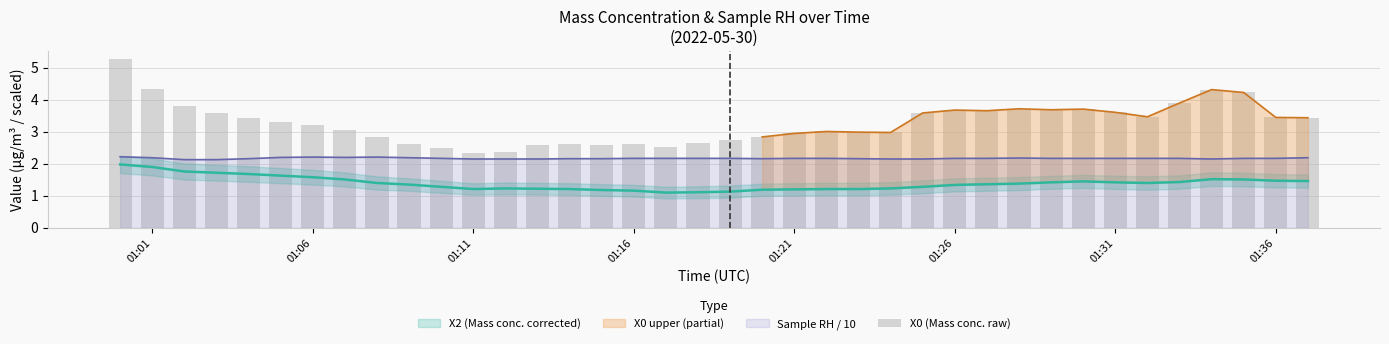

Reading left to right, list all the values displayed in this chart.

5.3	4.3	3.8	3.6	3.4	3.3	3.2	3.1	2.9	2.6	2.5	2.3	2.4	2.6	2.6	2.6	2.6	2.5	2.7	2.7	2.8	3.0	3.0	3.0	3.0	3.6	3.7	3.7	3.7	3.7	3.7	3.6	3.5	3.9	4.3	4.2	3.5	3.4